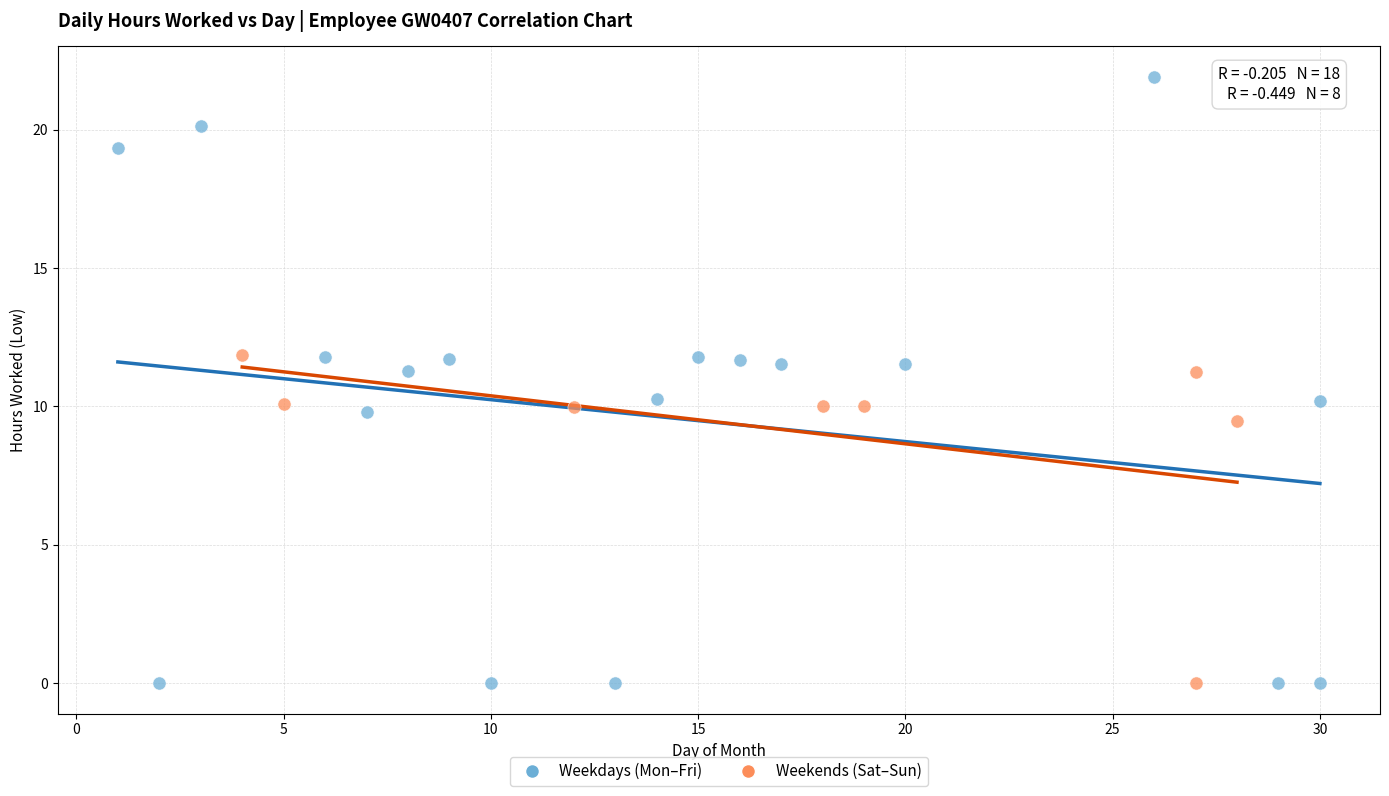

Which series reaches the maximum Y coordinate?

Weekdays (Mon–Fri)